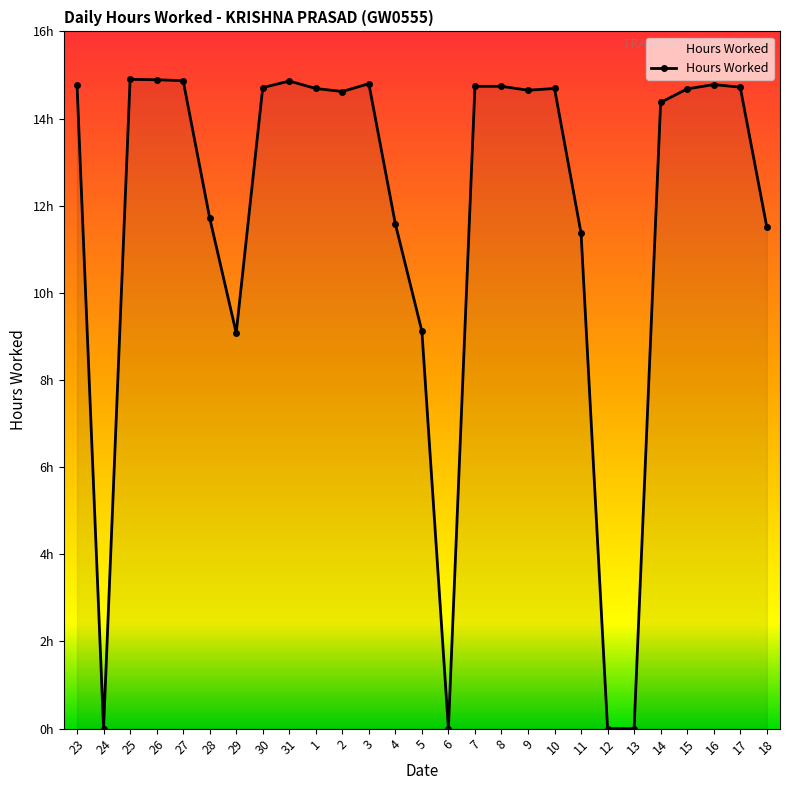

At which label does the data first exceed 14?

23